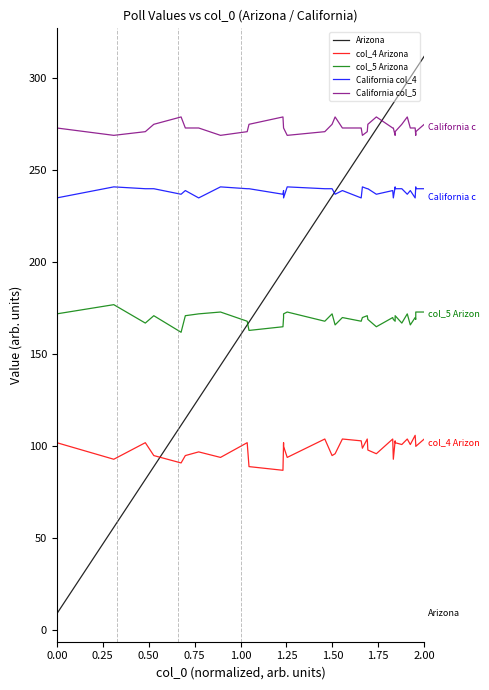

At how many categories does at least one series exceed 95?

34